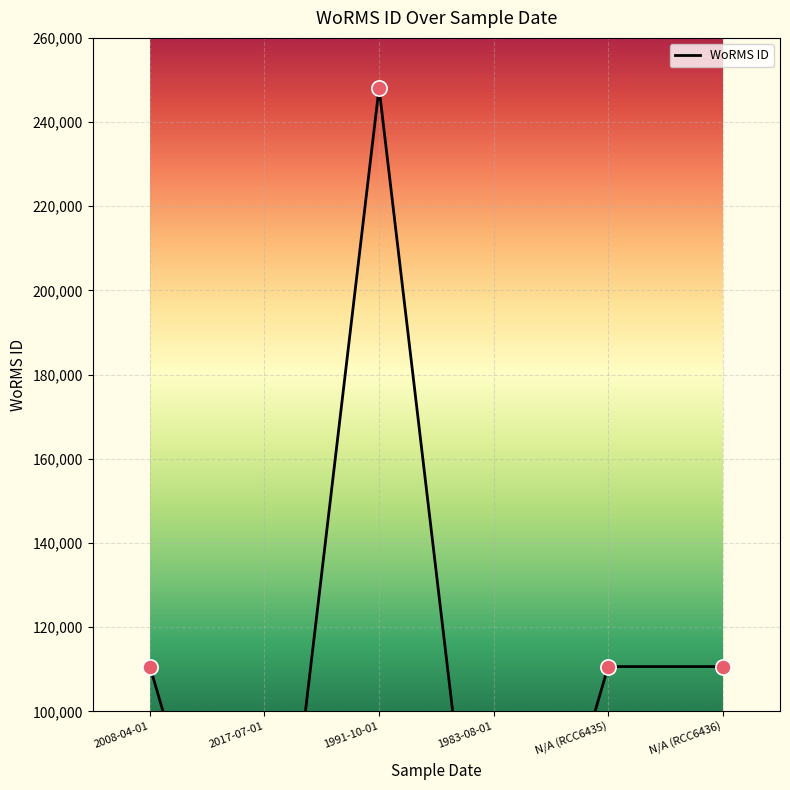

Approximately how many times larger is the value at 1983-08-01 compared to 2008-04-01?

0.2